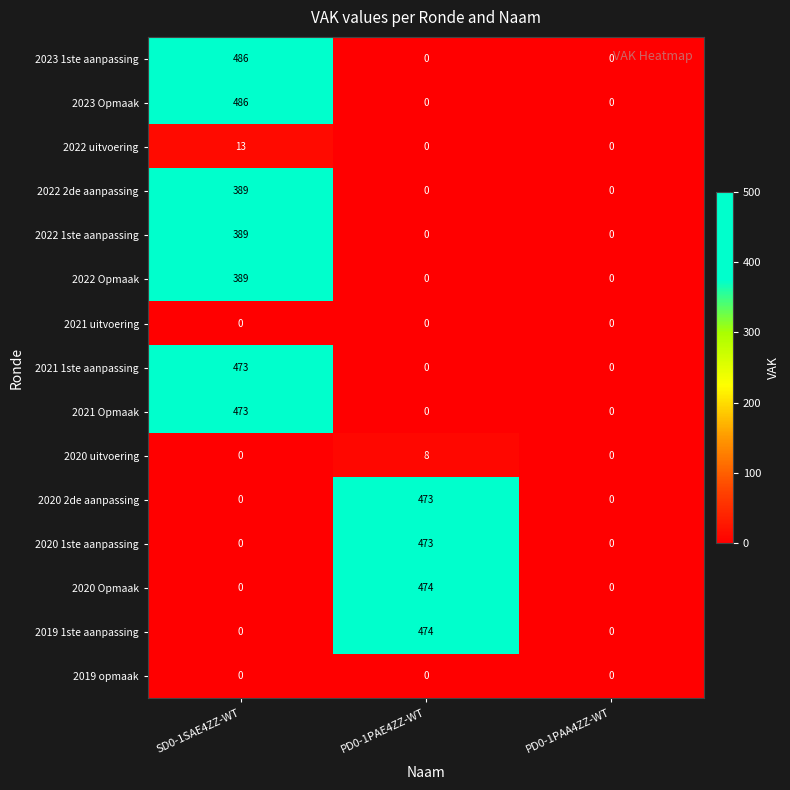

The value of 2022 uitvoering at PD0-1PAE4ZZ-WT is 8. True or false?

False